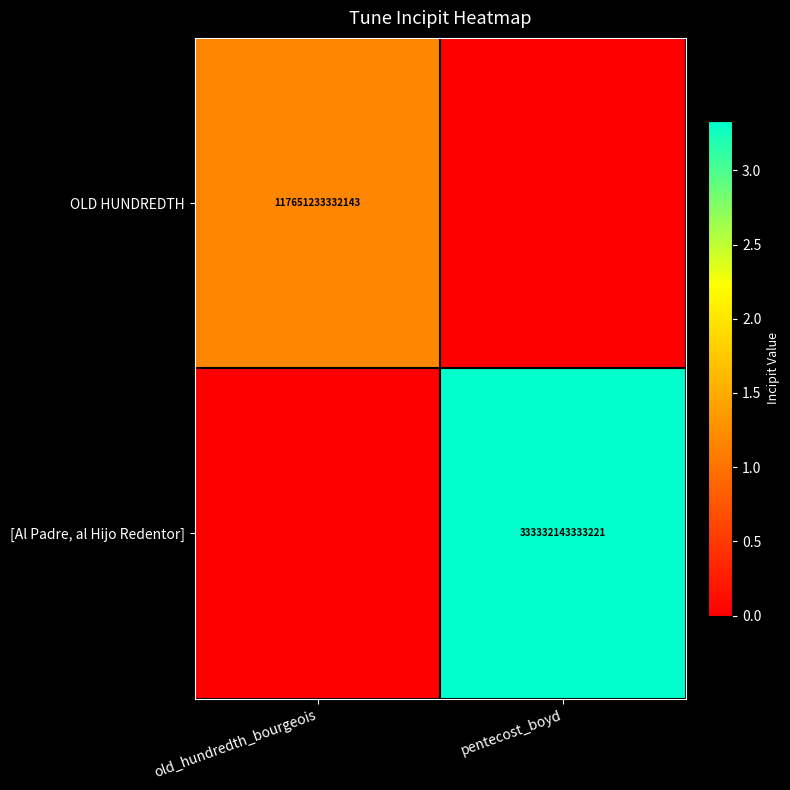

How many categories are shown in the chart?

2